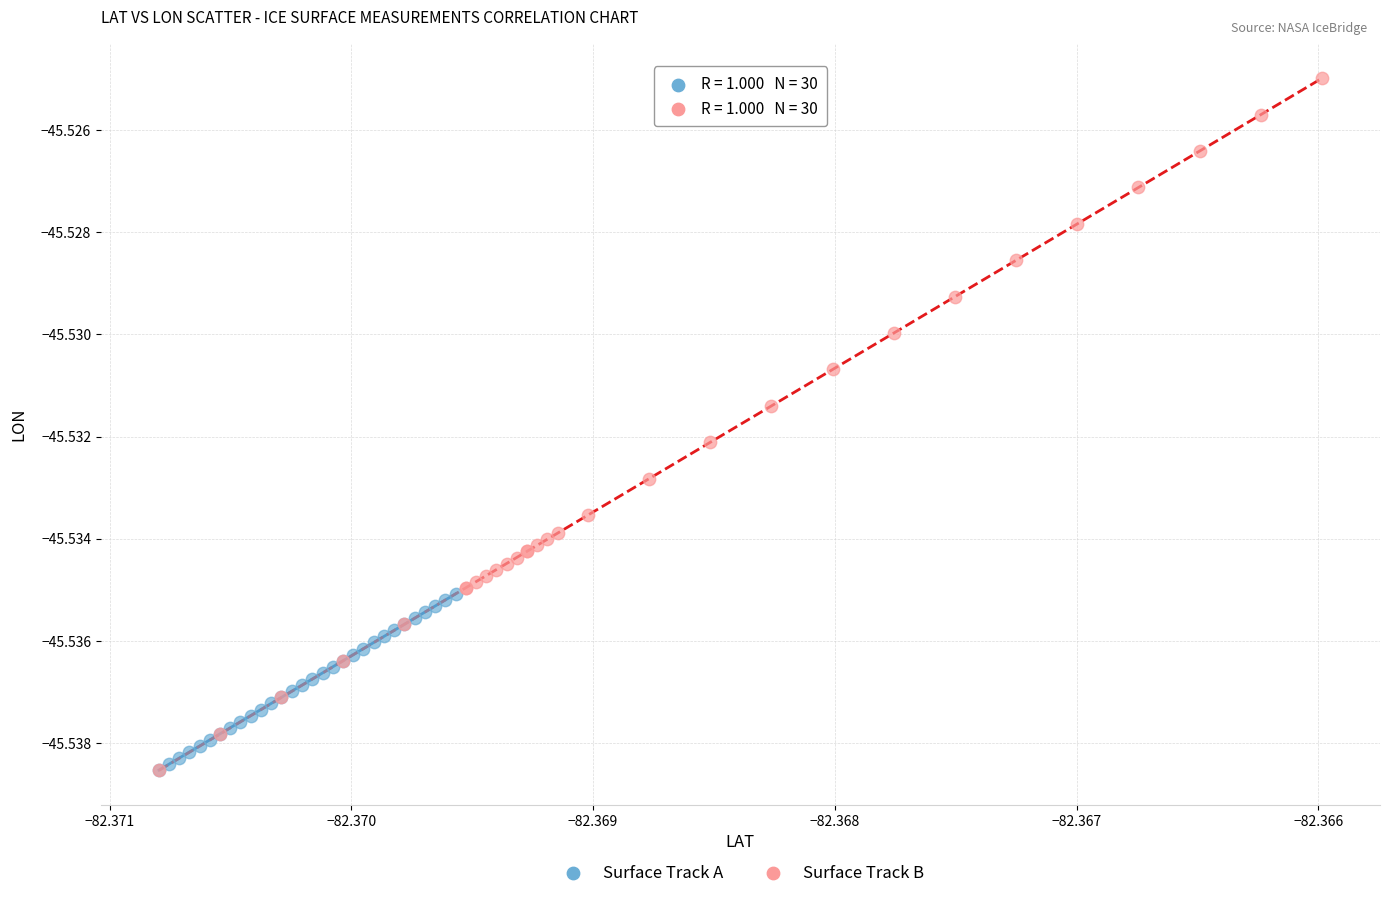

Which series has the widest spread of Y values?

Surface Track B